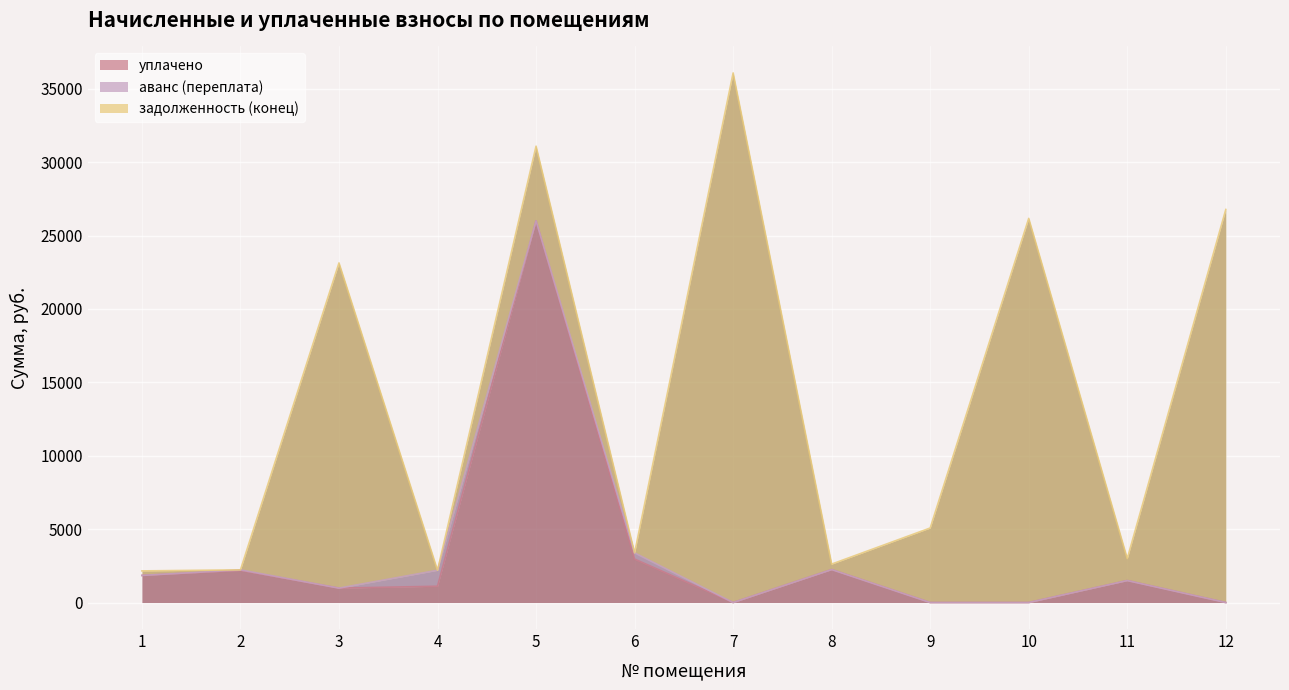

What is the highest value of the уплачено series?

26001.6